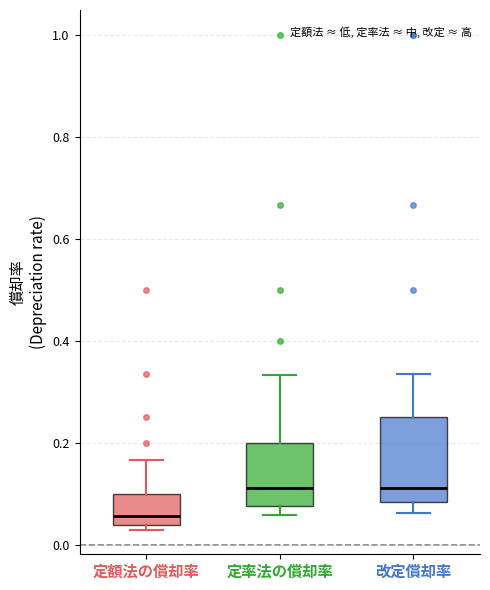

Comparing the boxes themselves (not the whiskers), which one is the tallest?

改定償却率